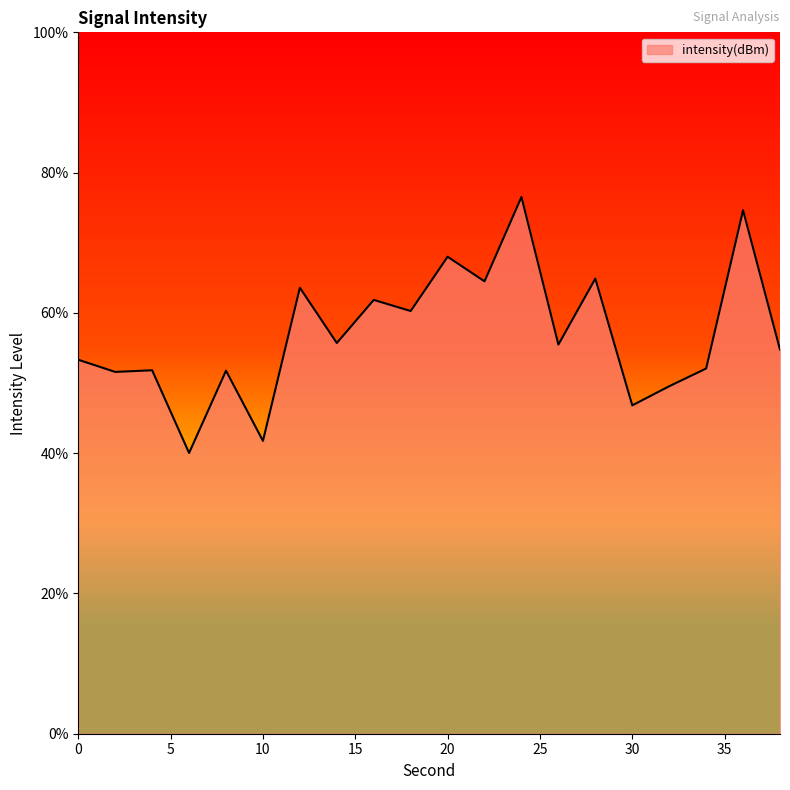

What is the greatest value displayed?

76.5